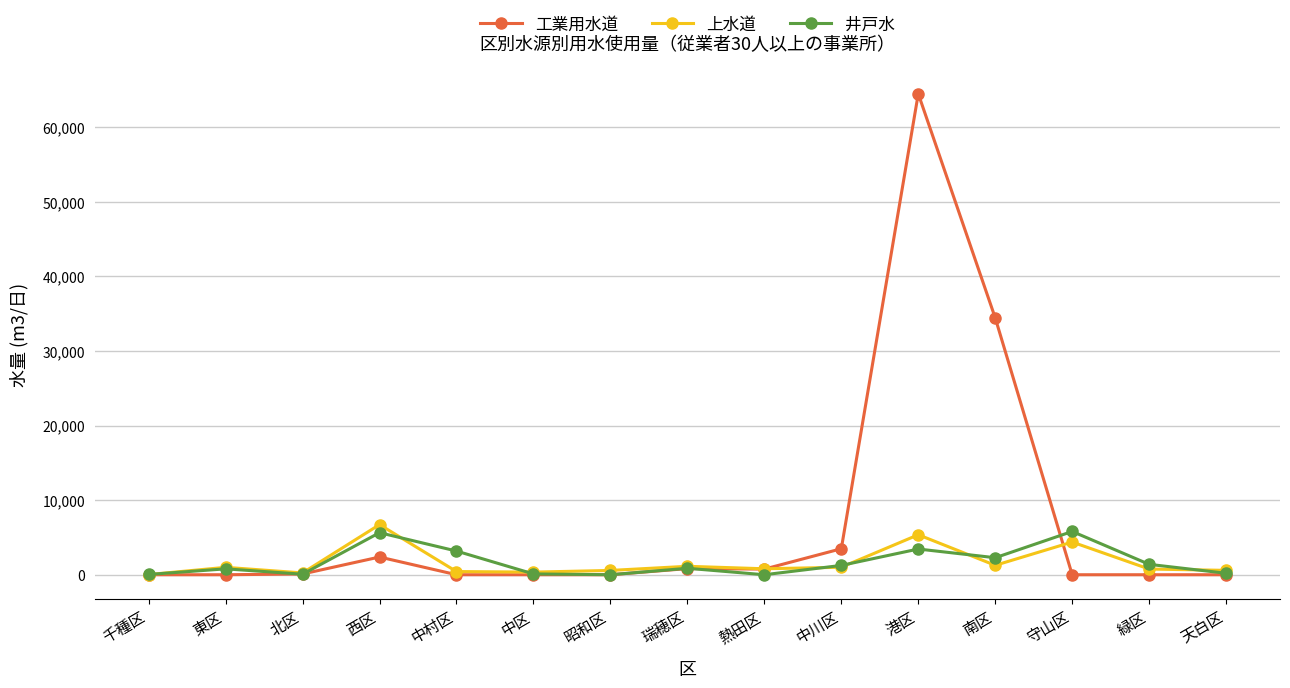

How many data points in 上水道 are less than 801?

7